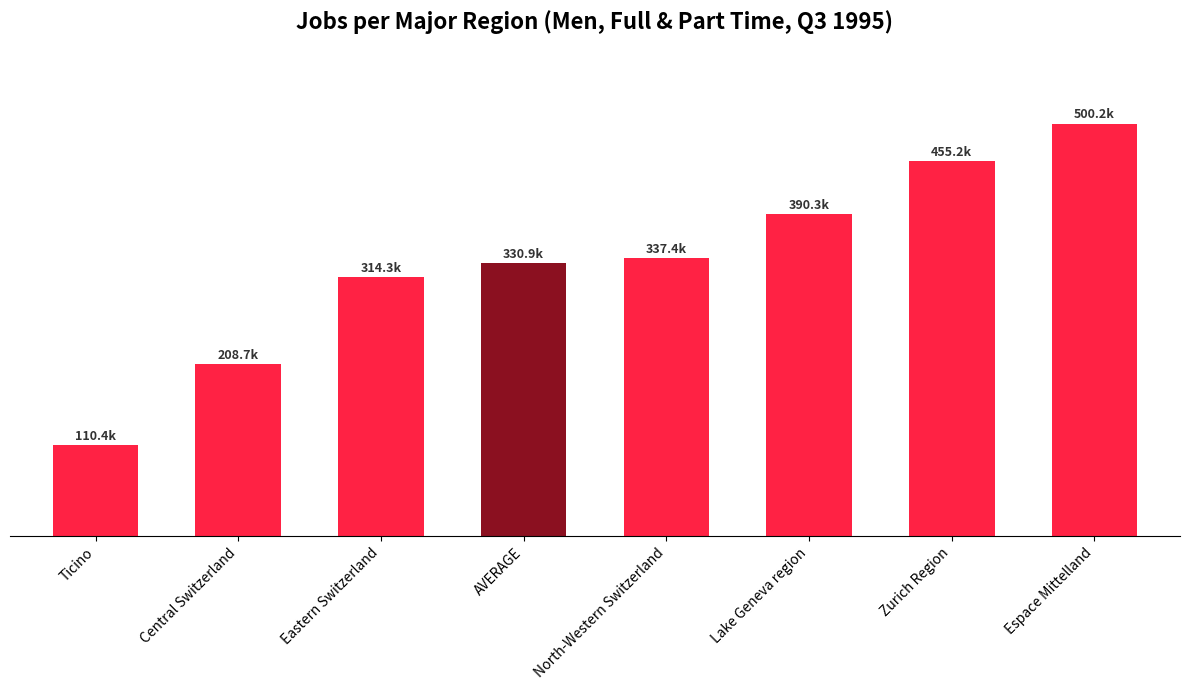

At which category does the chart reach its minimum across all series?

Ticino